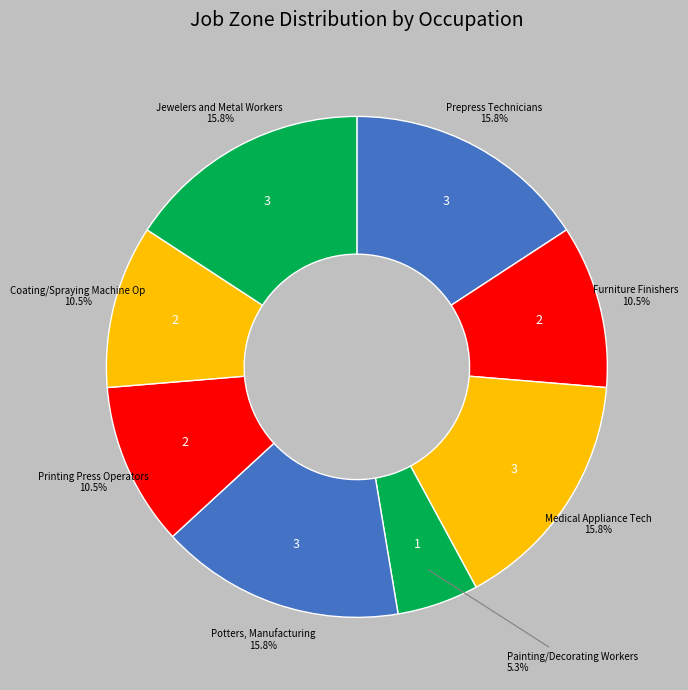

What is the smallest slice in the pie chart?

Painting, Coating, and Decorating Workers